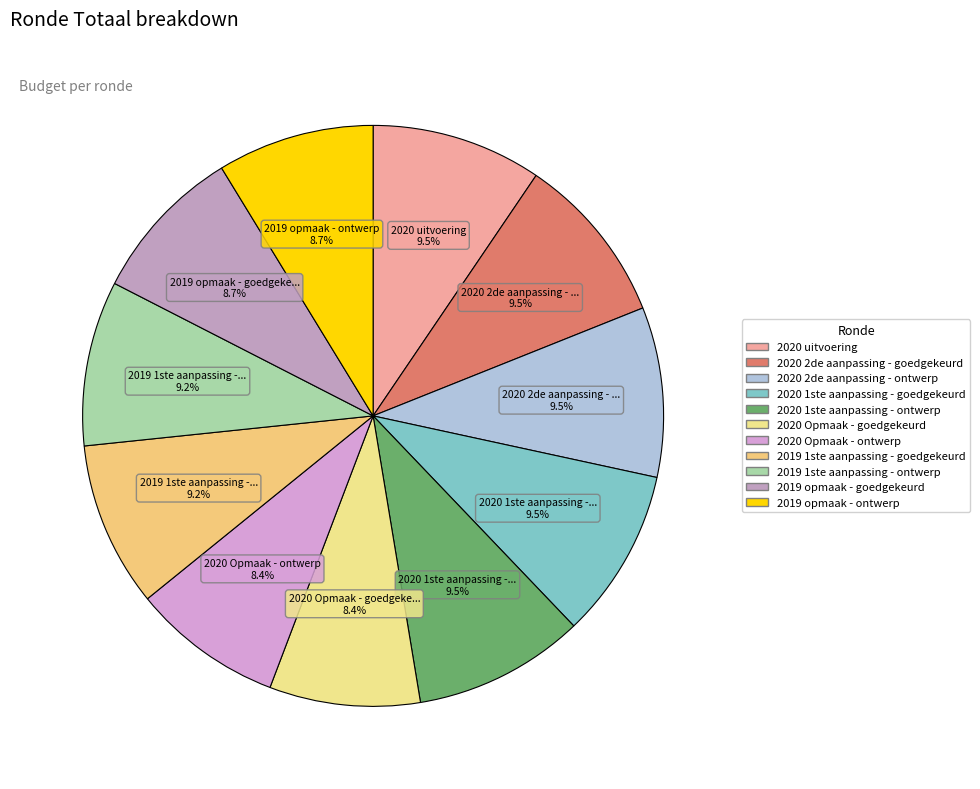

To the nearest percent, what is the average slice percentage?

9%